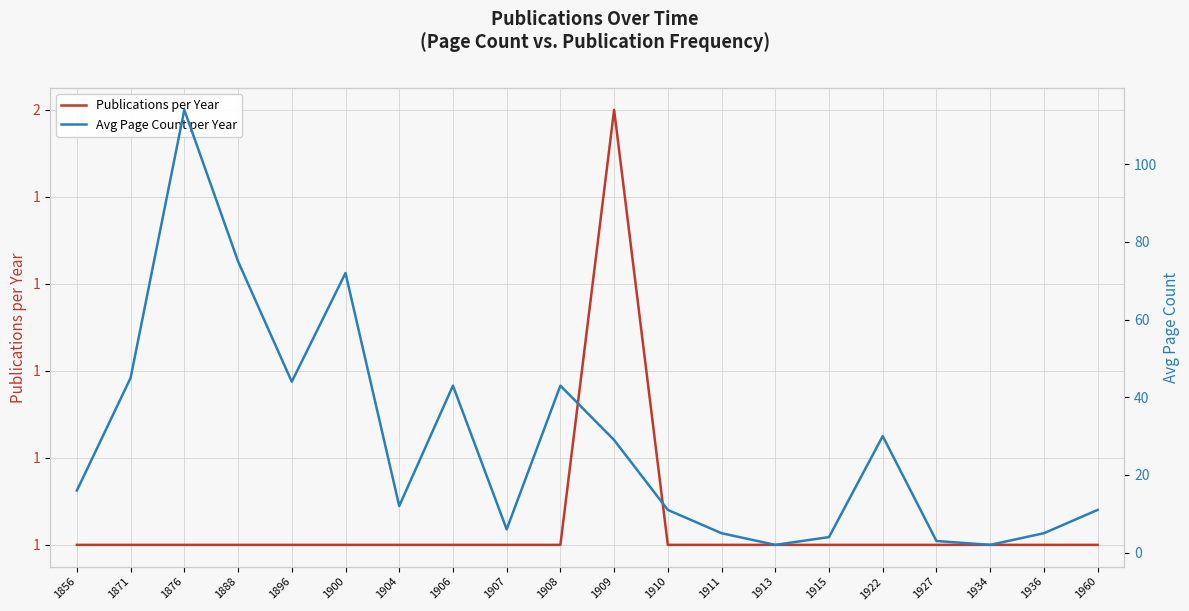

What is the sum of the Avg Page Count per Year values at 1960 and 1900?

83